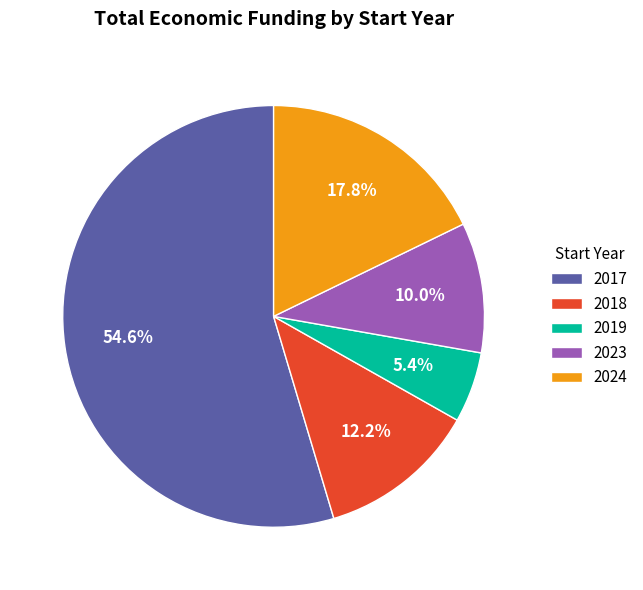

How many slices are in this pie chart?

5